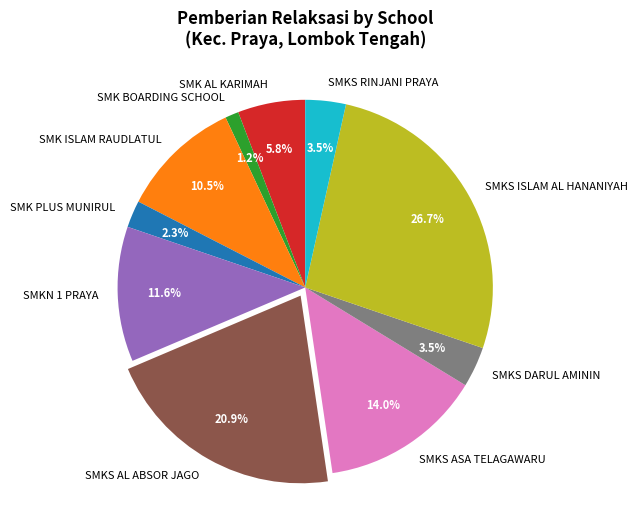

Which category has the biggest portion of the pie?

SMKS ISLAM AL HANANIYAH